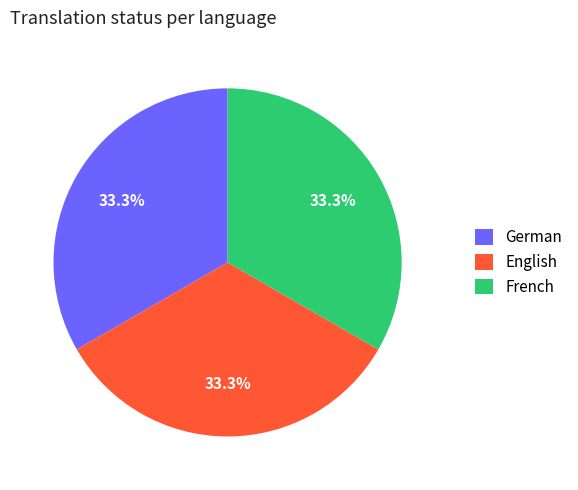

Does German represent more than half of the total?

No